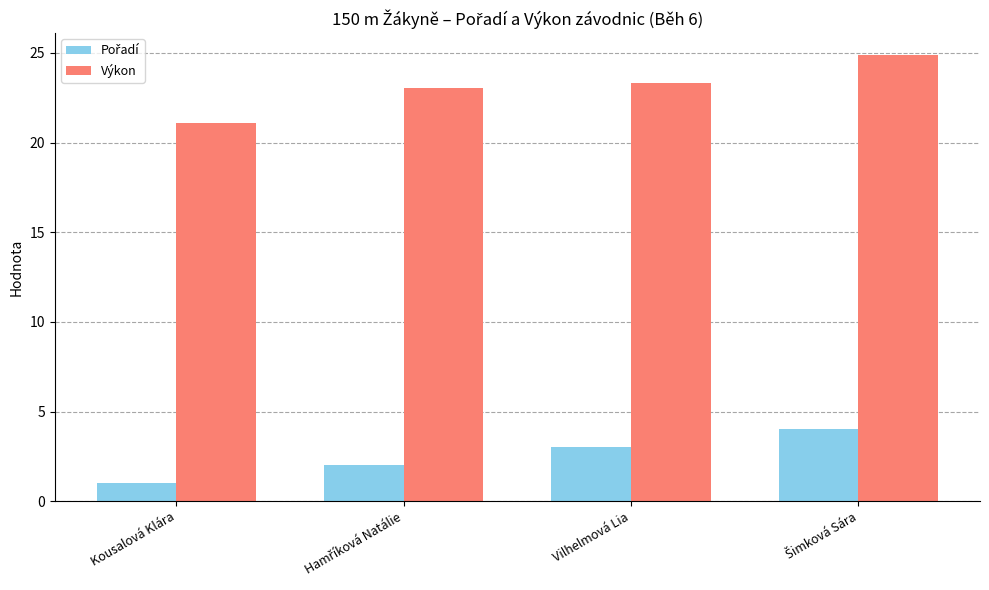

What is the difference between the second highest and minimum values in the Výkon series?

2.2